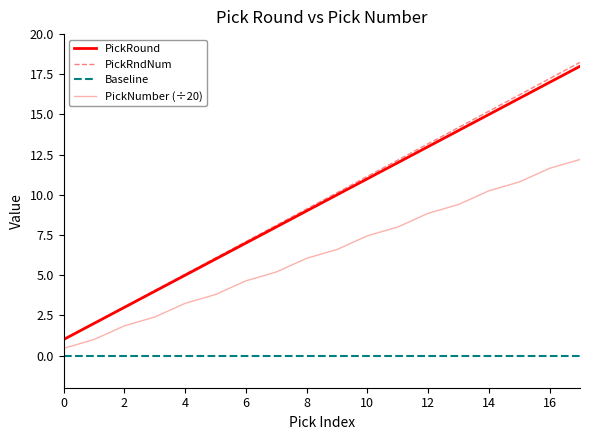

What is the sum of the PickRndNum values at 14 and 10?

26.4